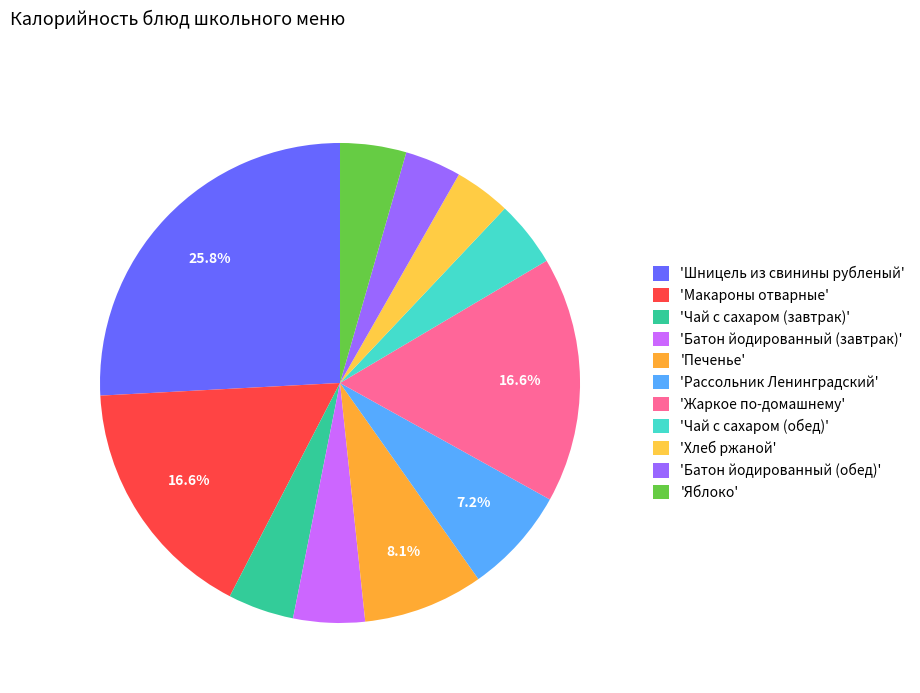

What is the smallest slice in the pie chart?

Хлеб ржаной